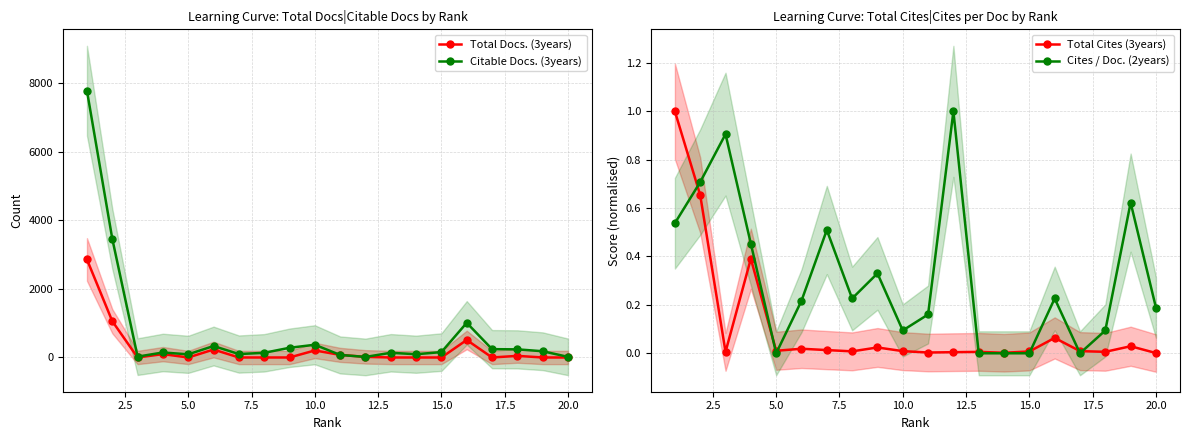

What is the difference between the maximum and minimum values in the Cites / Doc. (2years) series?

1.0